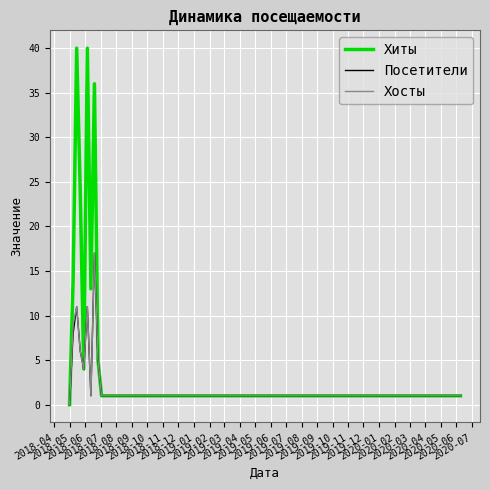

Which series has the largest total across all categories?

Хиты